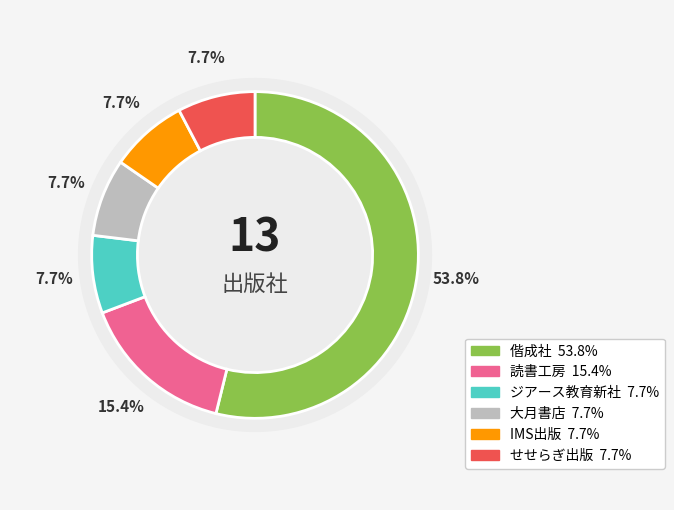

Is it true that 大月書店 is 8% of the pie?

True